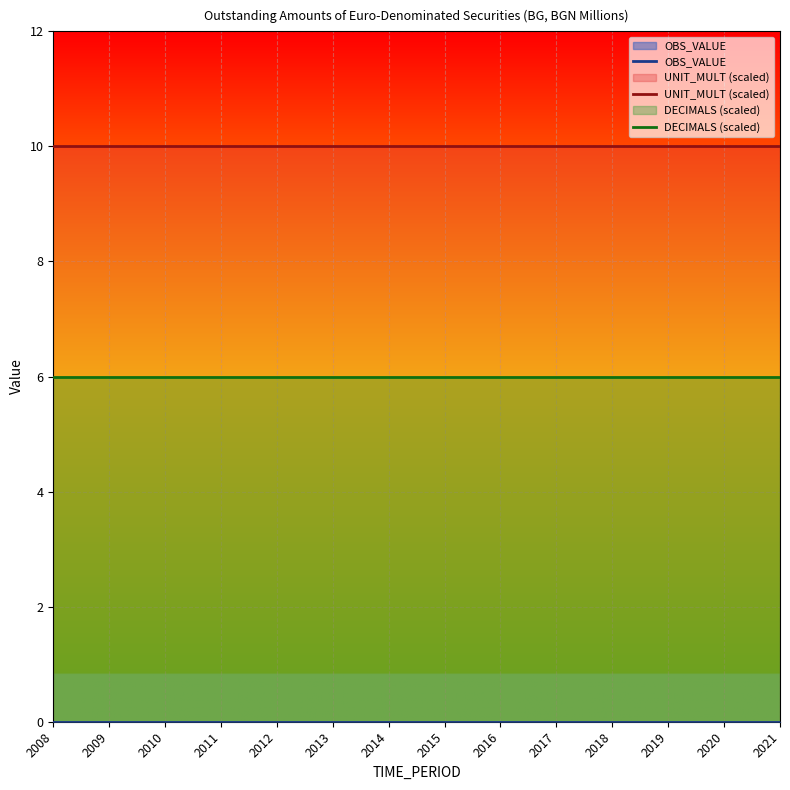

True or false: DECIMALS (scaled) has a value of 8 at 2017.

False